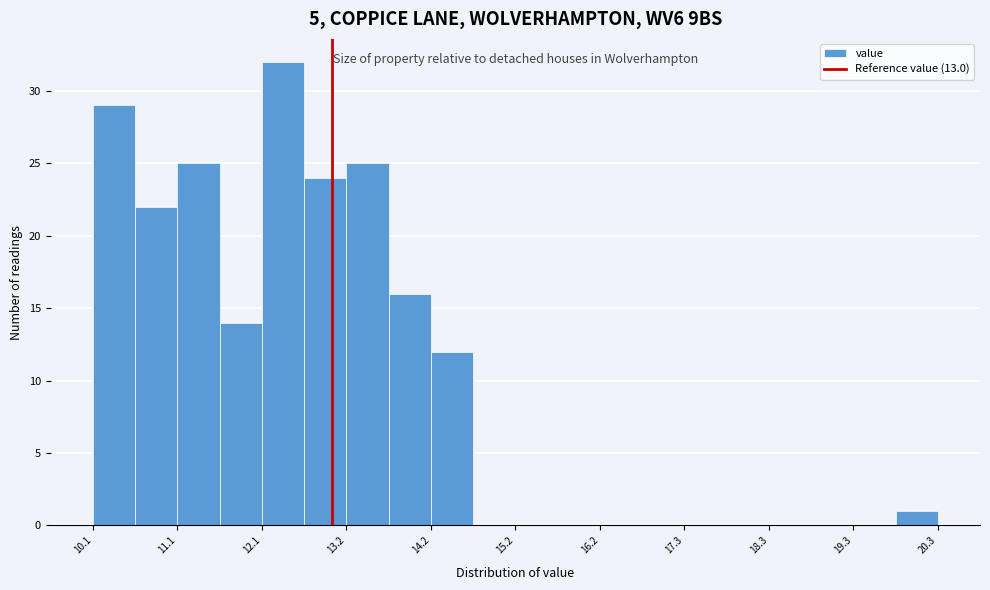

Around what value on the x-axis is the tallest bar? Give the approximate position of its centre, as read against the axis.

12.4